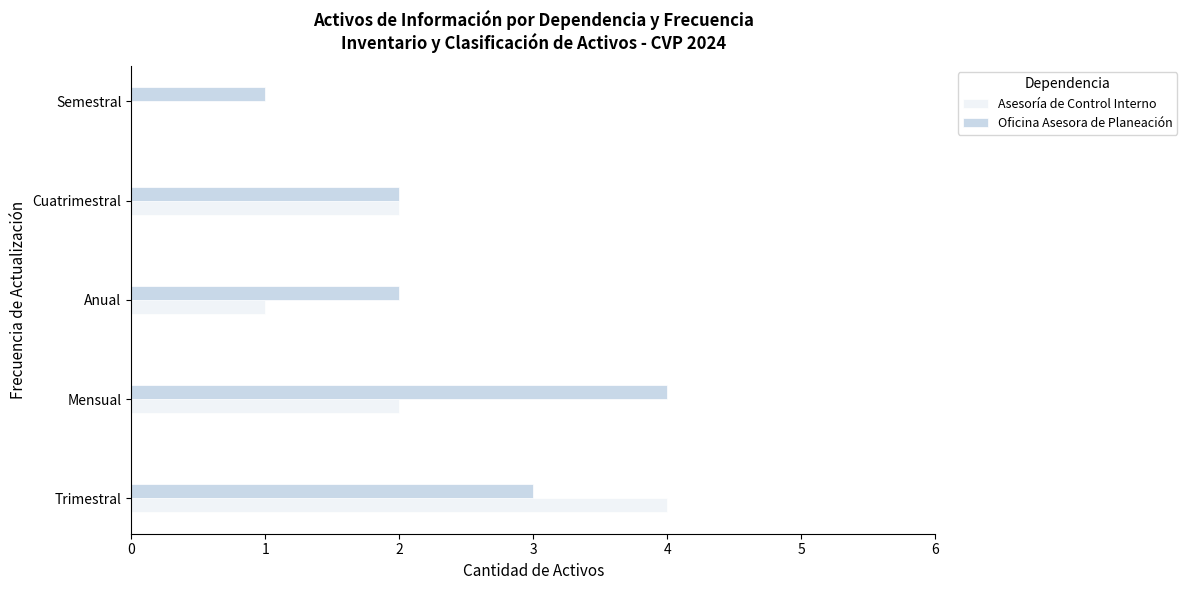

The Oficina Asesora de Planeación series shows 2 at Anual. True or false?

True